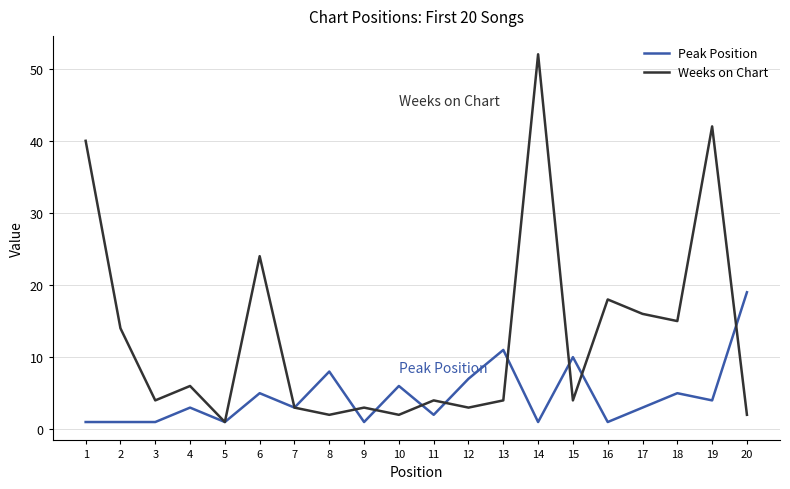

Where is Peak Position nearest to the value 10?

15